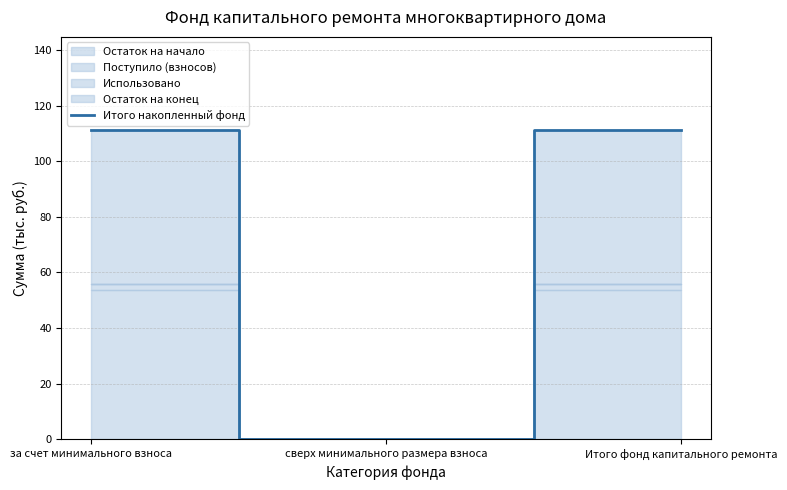

List the labels in order of value, largest first.

за счет минимального взноса, Итого фонд капитального ремонта, сверх минимального размера взноса